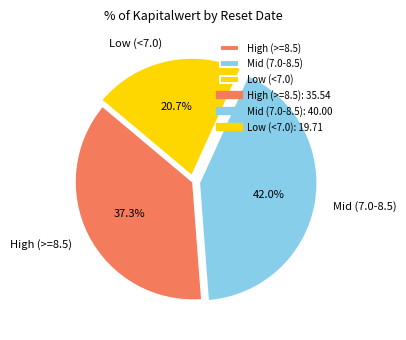

Which slice is the smallest?

Low (<7.0)